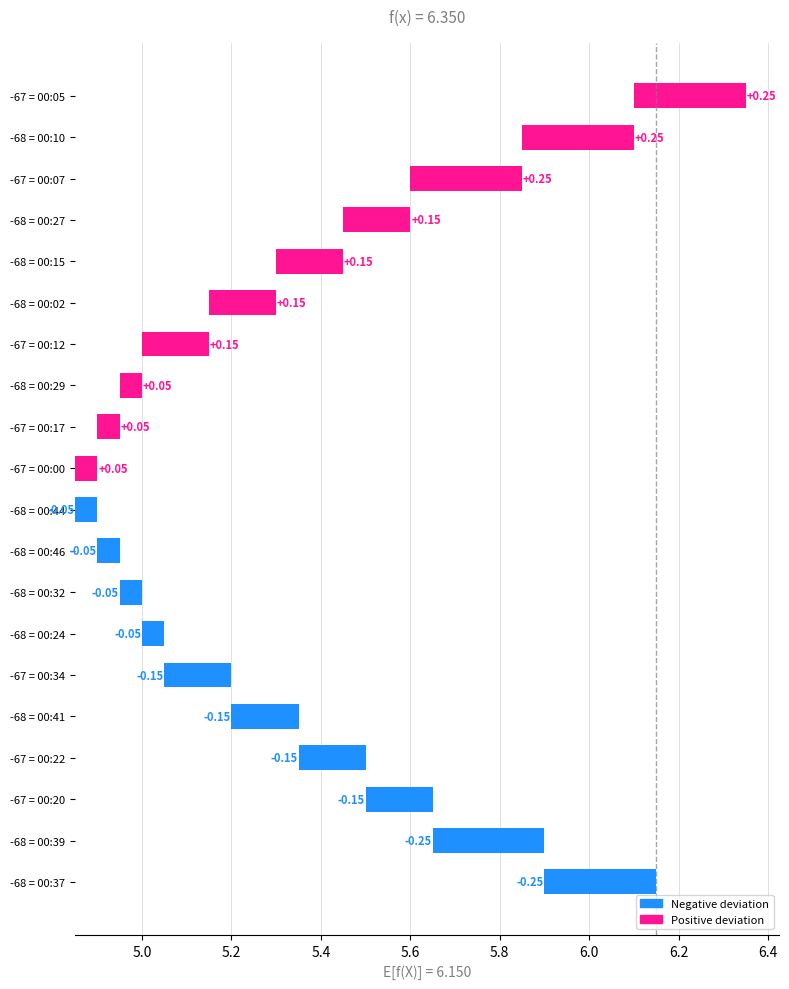

The chart shows a value of 0.1 at -67 = 00:17. True or false?

False